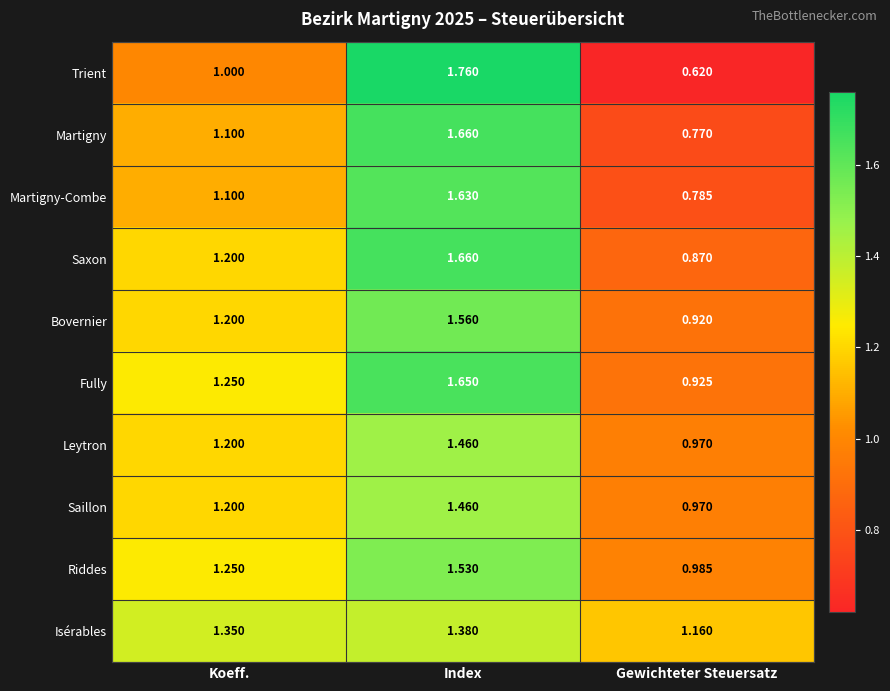

Where is Martigny nearest to the value 1?

Koeff.